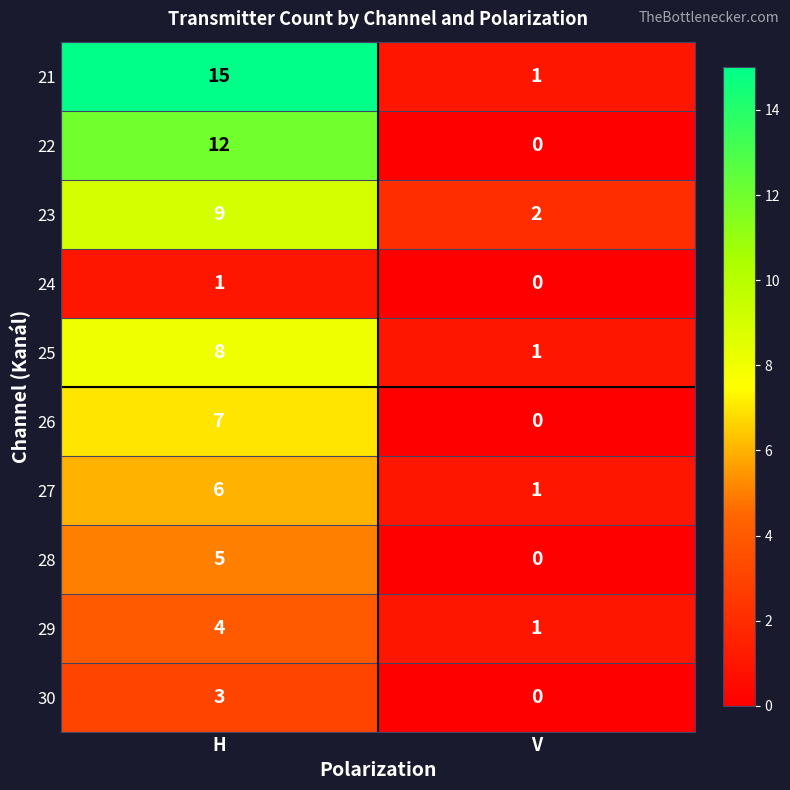

Which series changed the most between H and V?

21